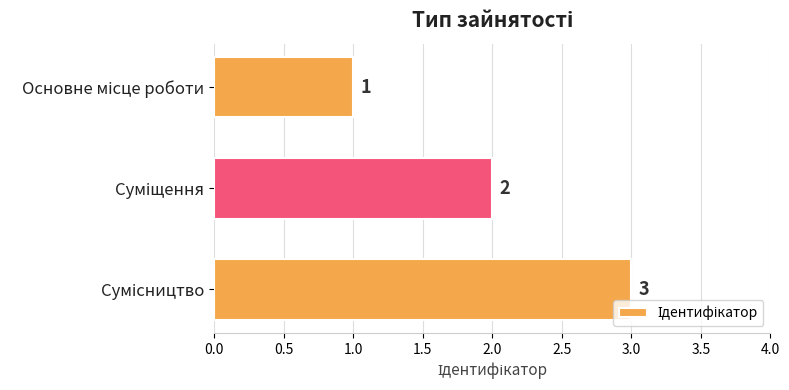

What is the value of the 2nd bar from the top?

2